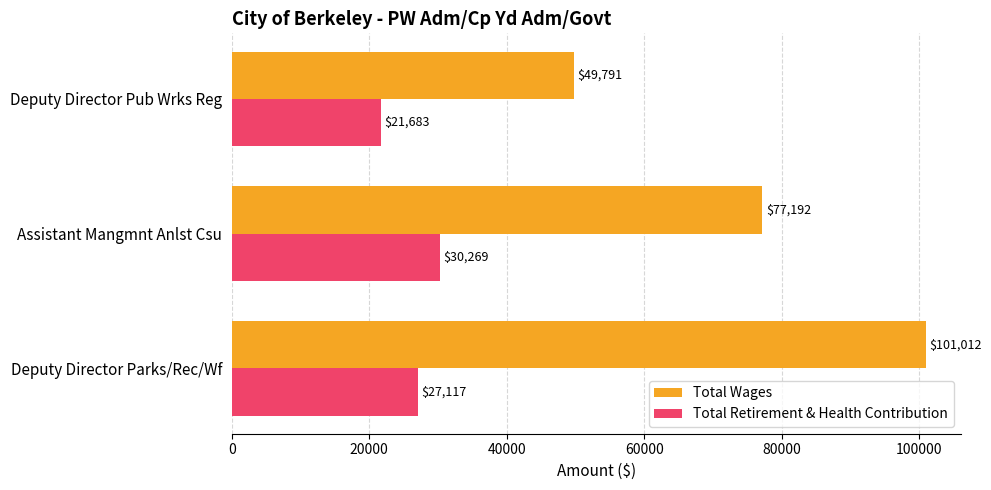

Which series has the largest total across all categories?

Total Wages